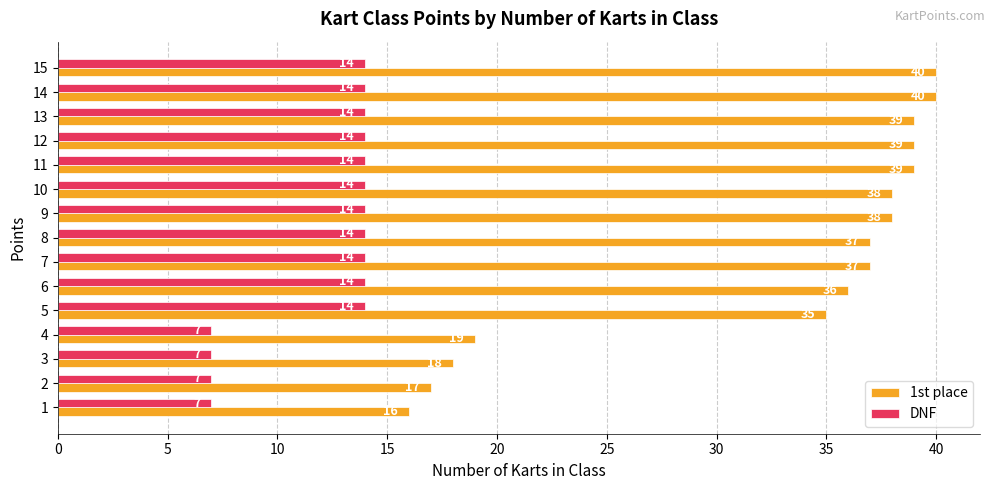

What is the spread (max minus min) of values at 11?

25